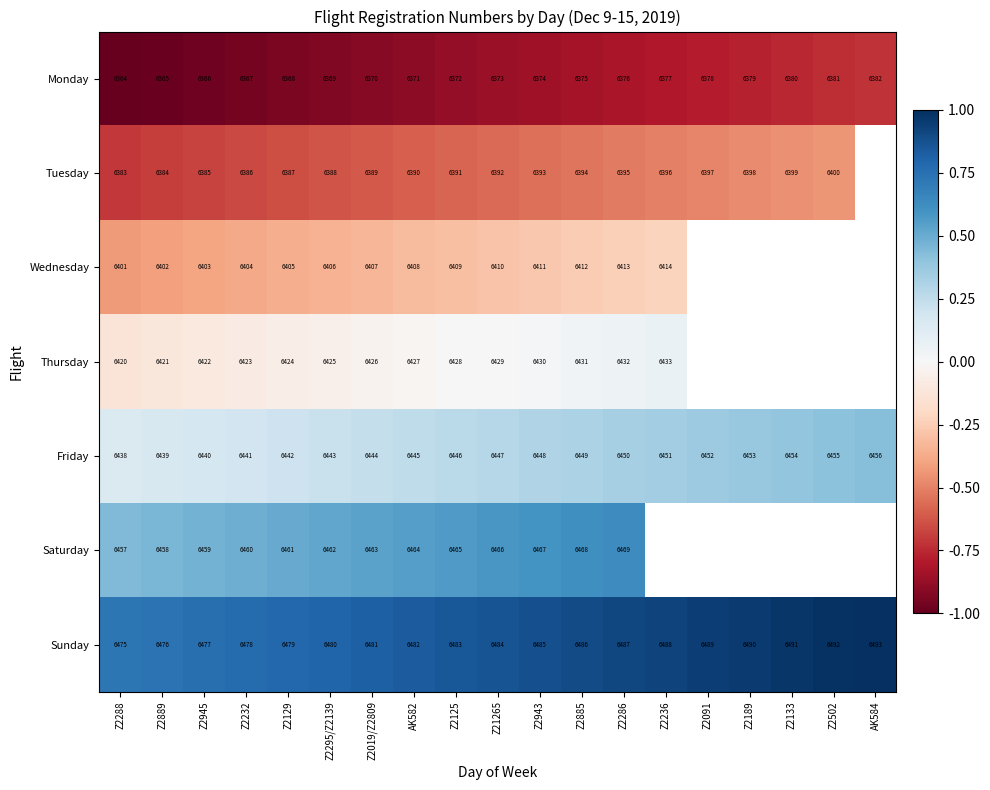

What is the spread (max minus min) of values at Z2943?

111